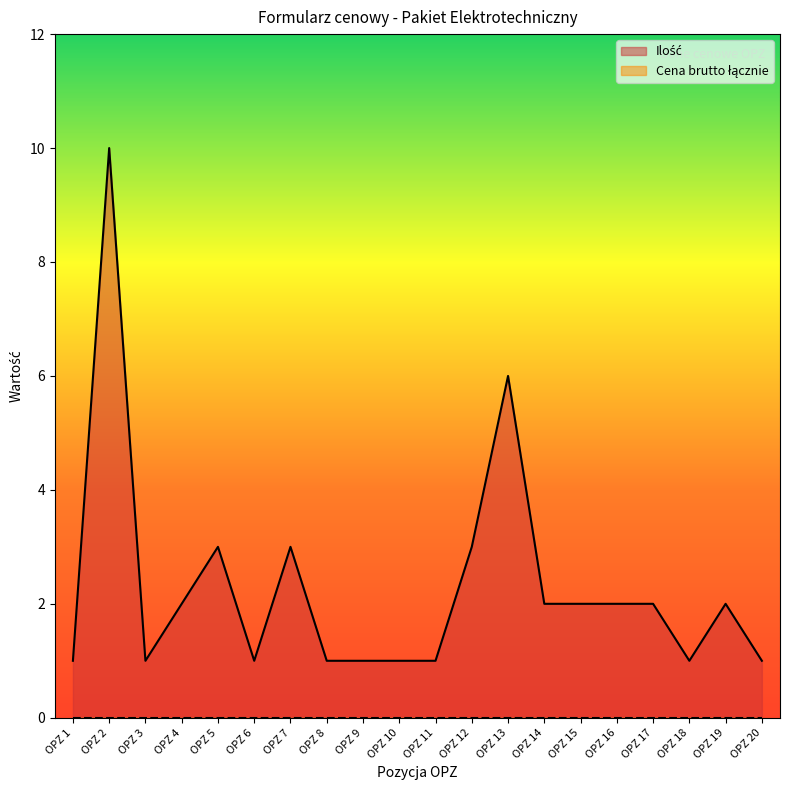

True or false: the data shows 1 at OPZ 10.

True